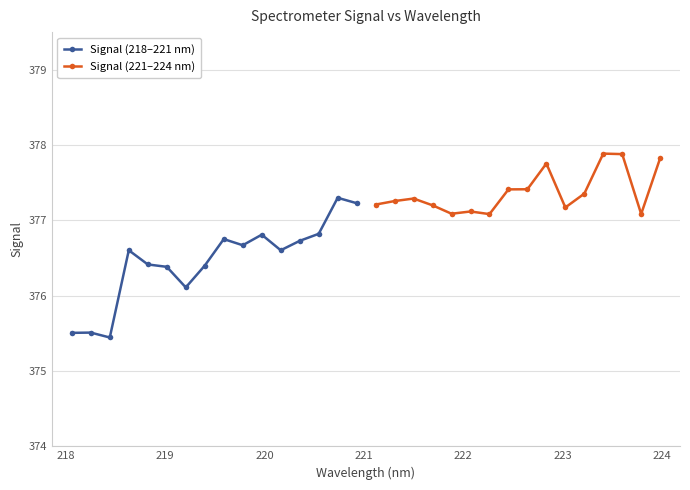

What is the lowest value of the Signal (218–221 nm) series?

375.4